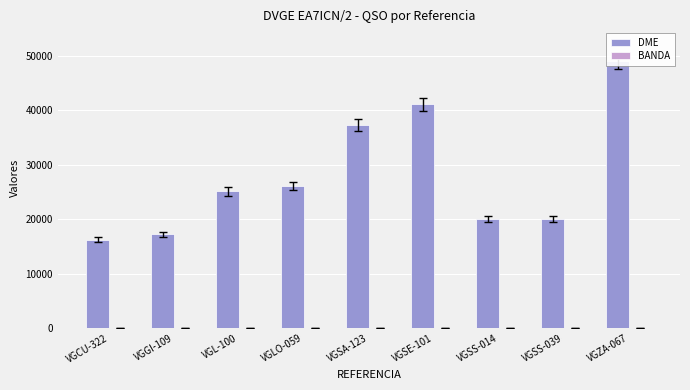

At VGSE-101, list the series in order from smallest to largest.

BANDA, DME